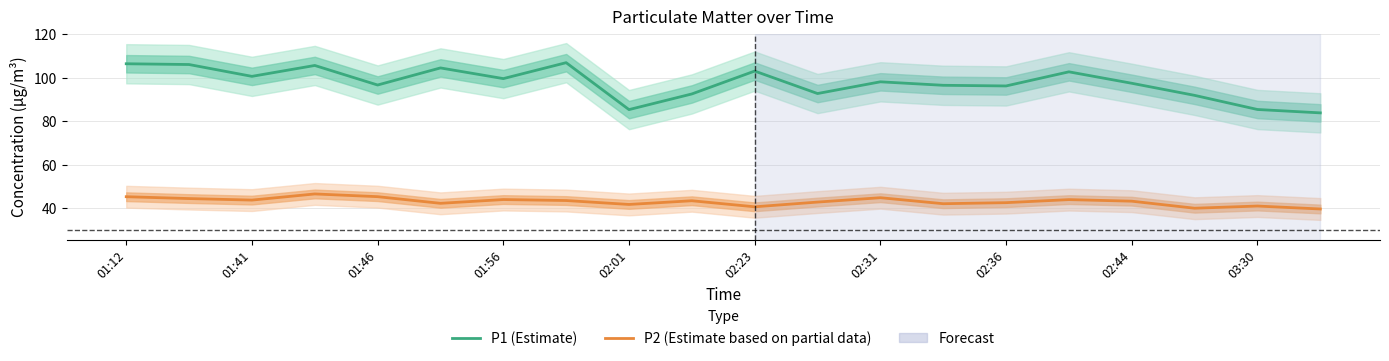

What is the sum of the P2 (Estimate based on partial data) values at 19 and 16?

83.1